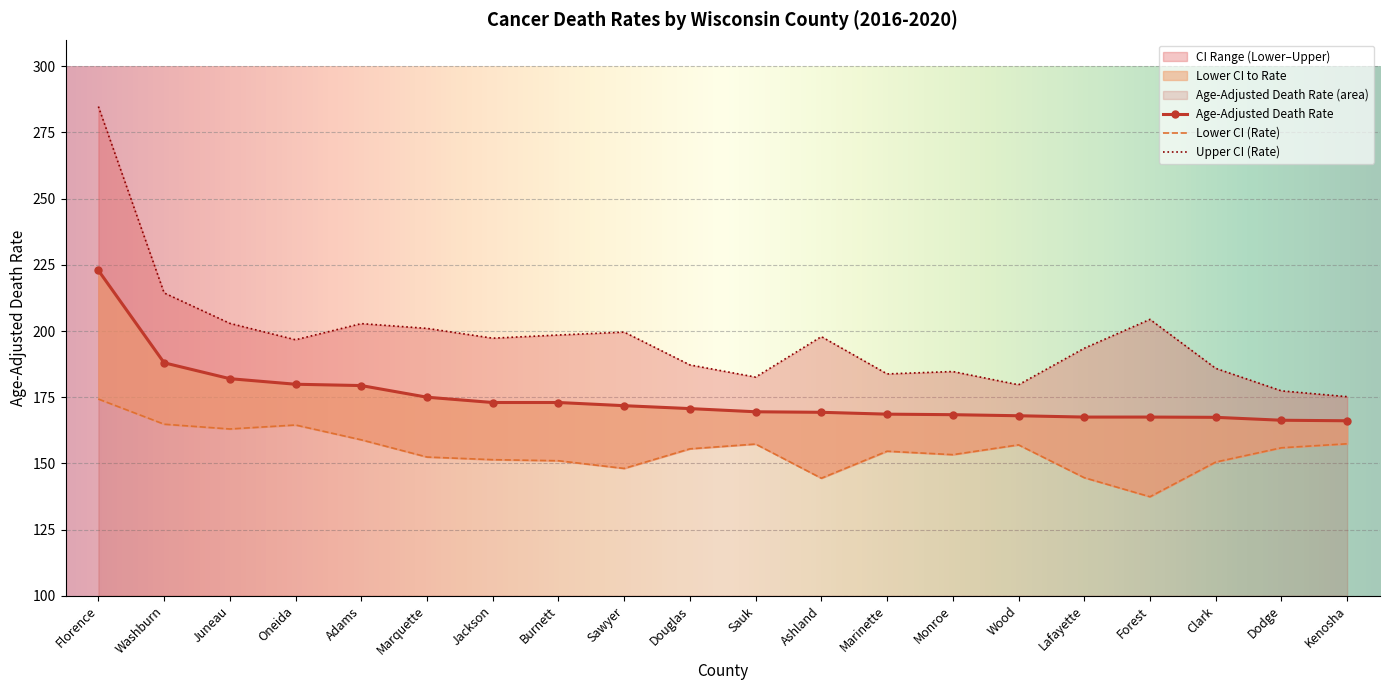

True or false: Upper CI (Rate) has more than 0 points higher than both neighbors.

True